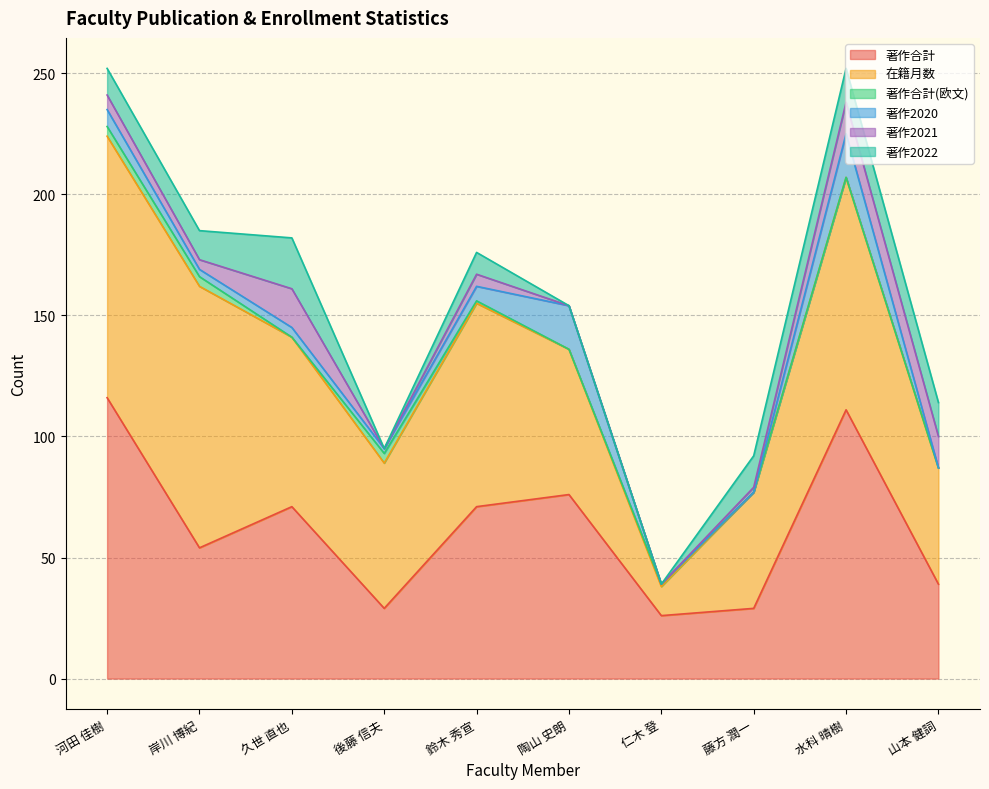

How many interior local valleys does the 著作2021 series have?

2